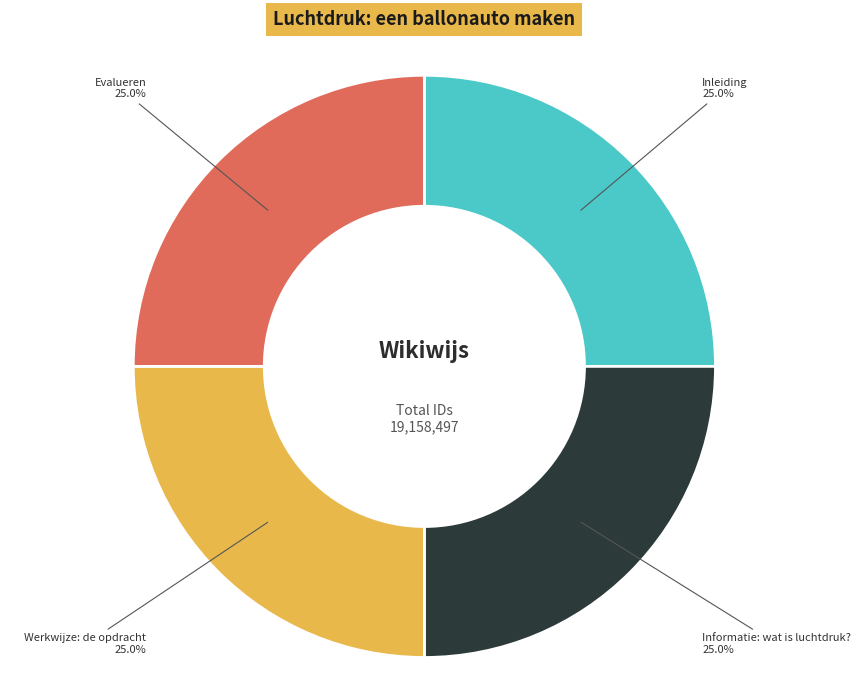

Approximately how many times larger is the value at Informatie: wat is luchtdruk? compared to Evalueren?

1.0